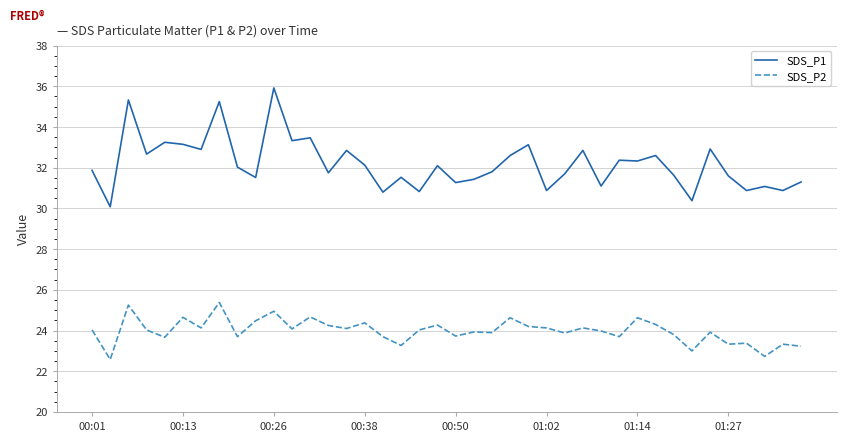

List the series in order of their overall mean, lowest first.

SDS_P2, SDS_P1